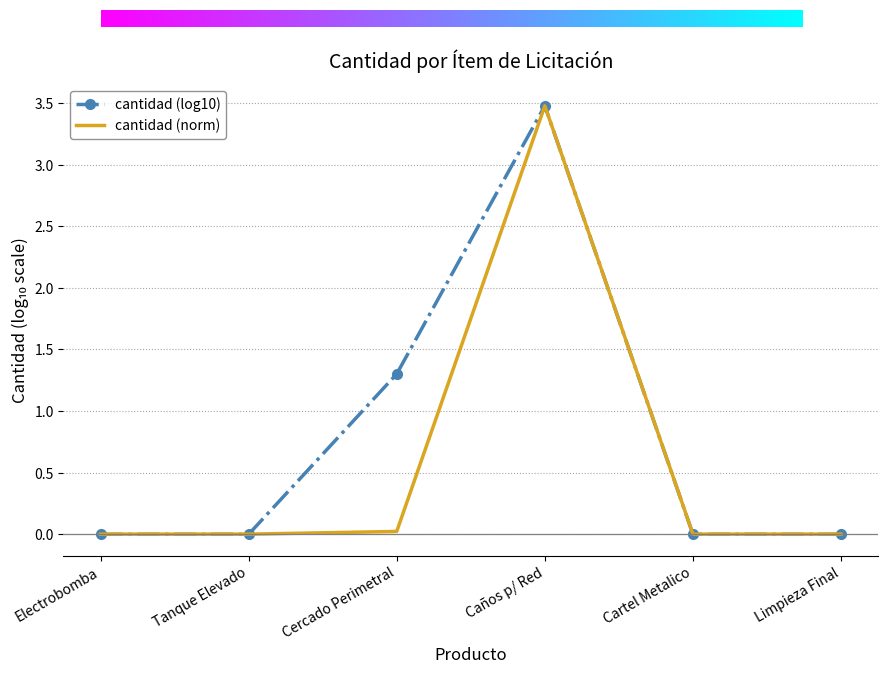

Which category has the highest value in the cantidad (log10) series?

Caños p/ Red